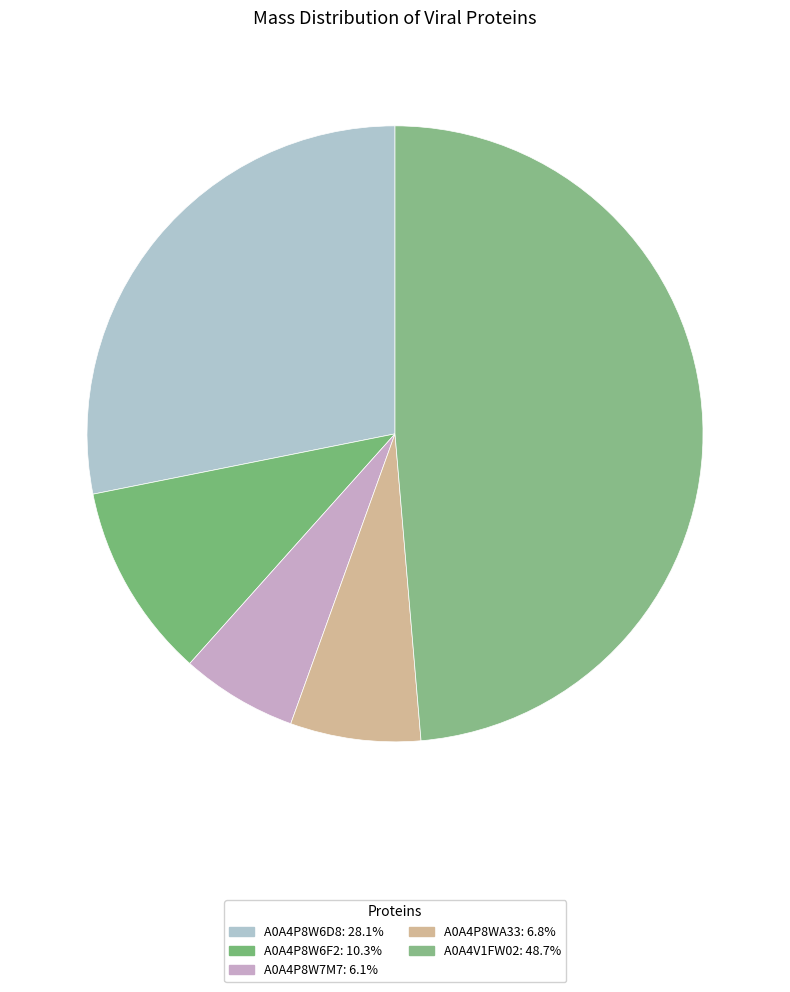

Rank the categories by value from lowest to highest.

A0A4P8W7M7, A0A4P8WA33, A0A4P8W6F2, A0A4P8W6D8, A0A4V1FW02